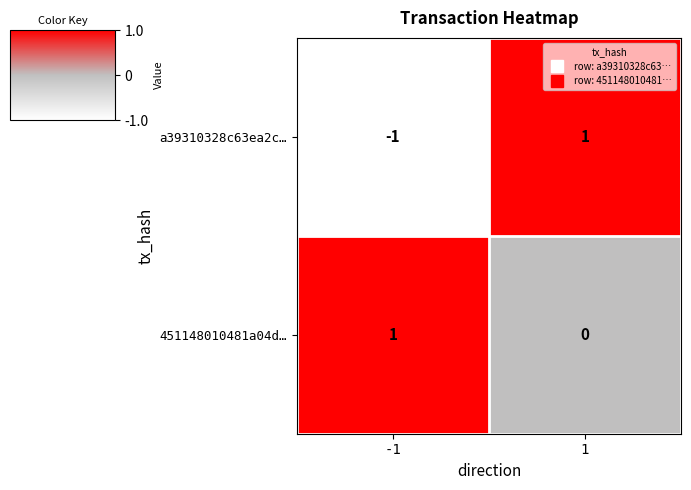

List the series in order of their overall mean, highest first.

451148010481a04d…, a39310328c63ea2c…